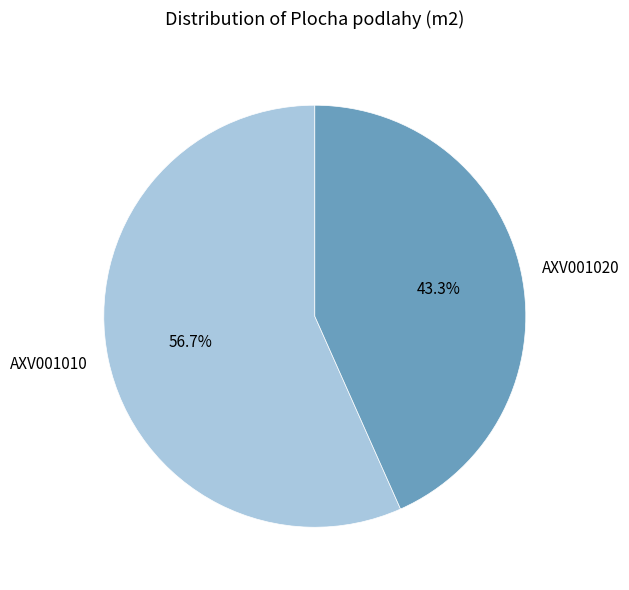

To the nearest percent, what percentage of the pie is AXV001010?

57%